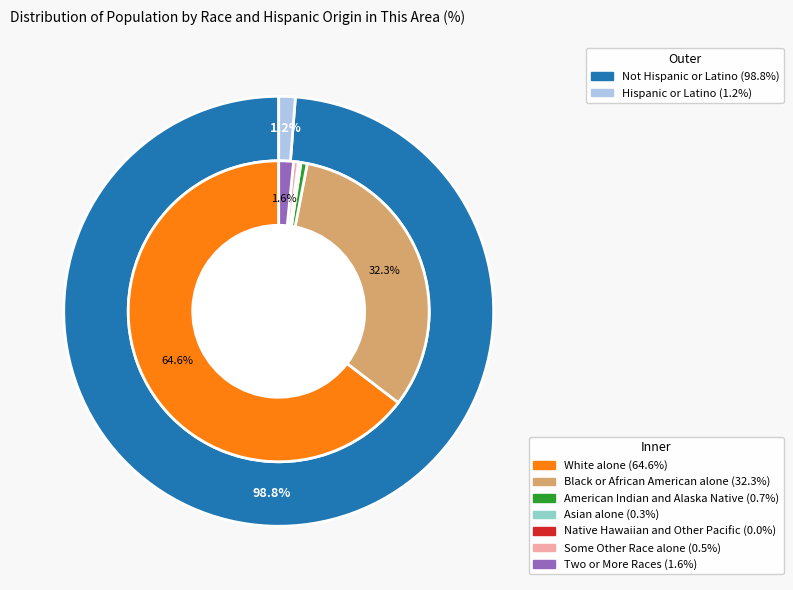

Count the number of slices in the pie.

7